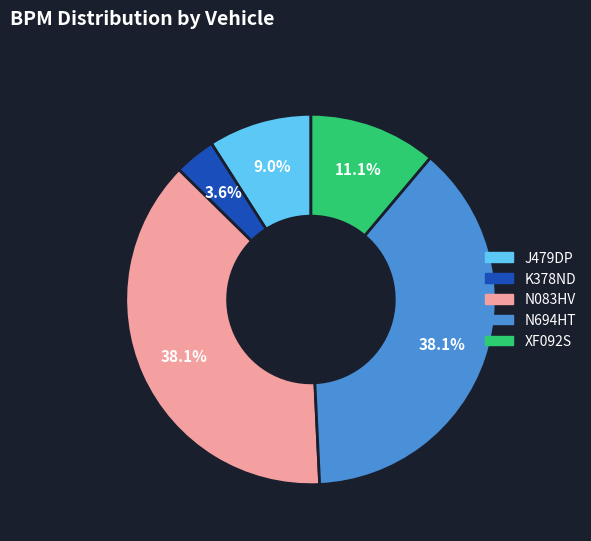

What is the smallest slice in the pie chart?

K378ND